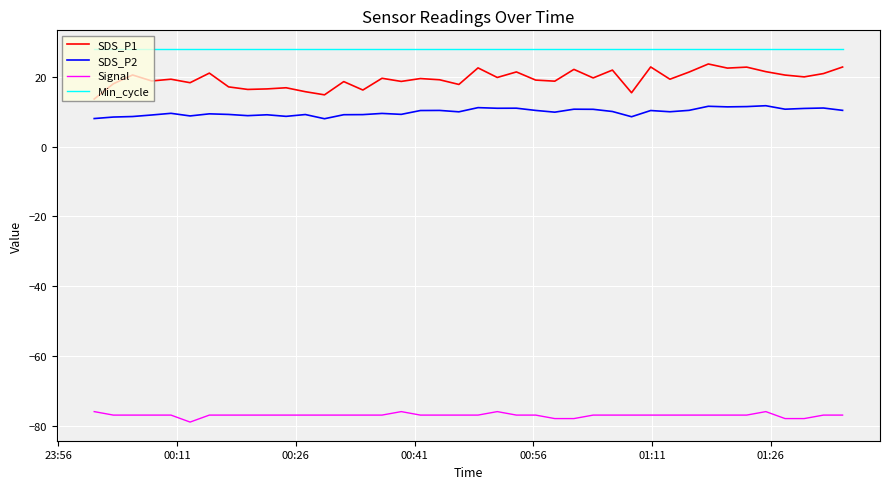

Which series has the widest spread of values?

SDS_P1